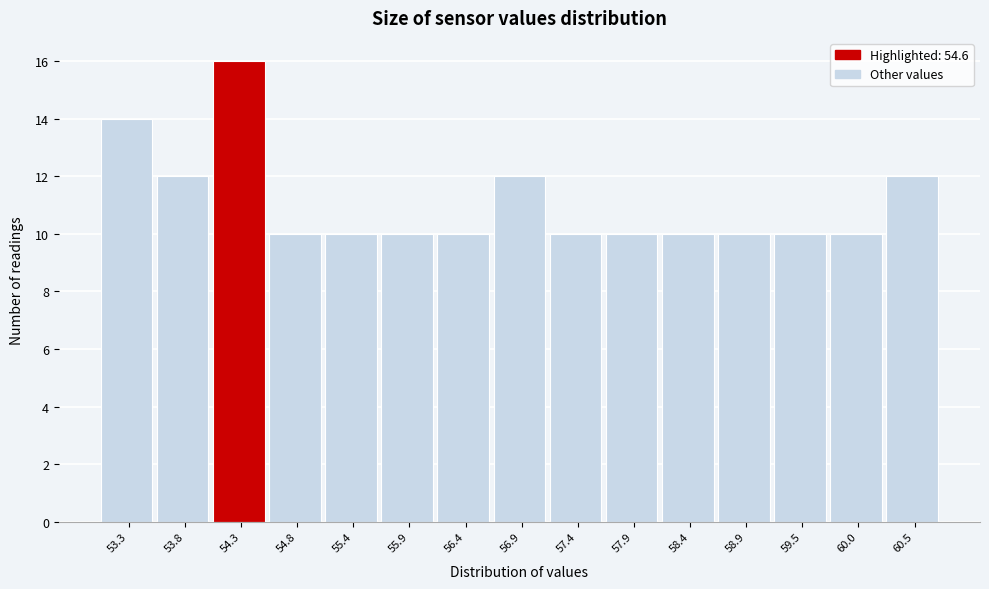

Reading left to right, transcribe all the data shown in this chart.

53.3=14	53.8=12	54.3=16	54.8=10	55.4=10	55.9=10	56.4=10	56.9=12	57.4=10	57.9=10	58.4=10	58.9=10	59.5=10	60.0=10	60.5=12